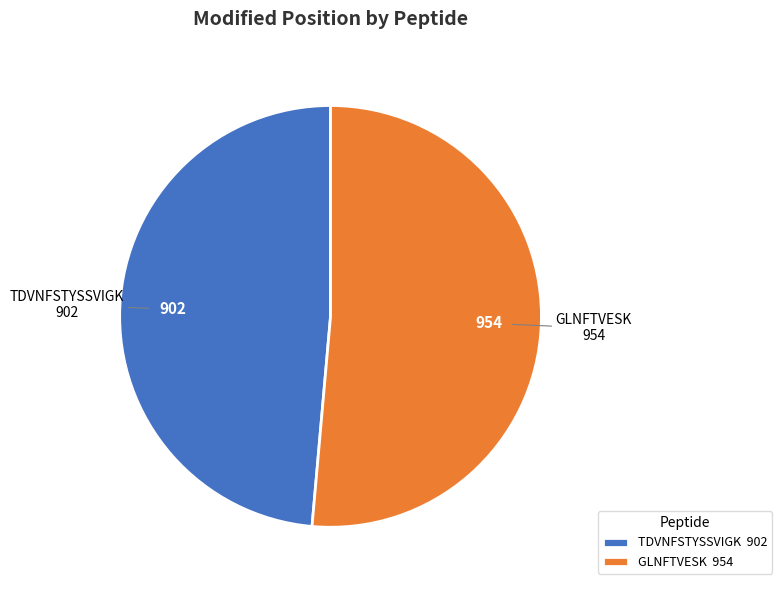

Count the number of slices in the pie.

2